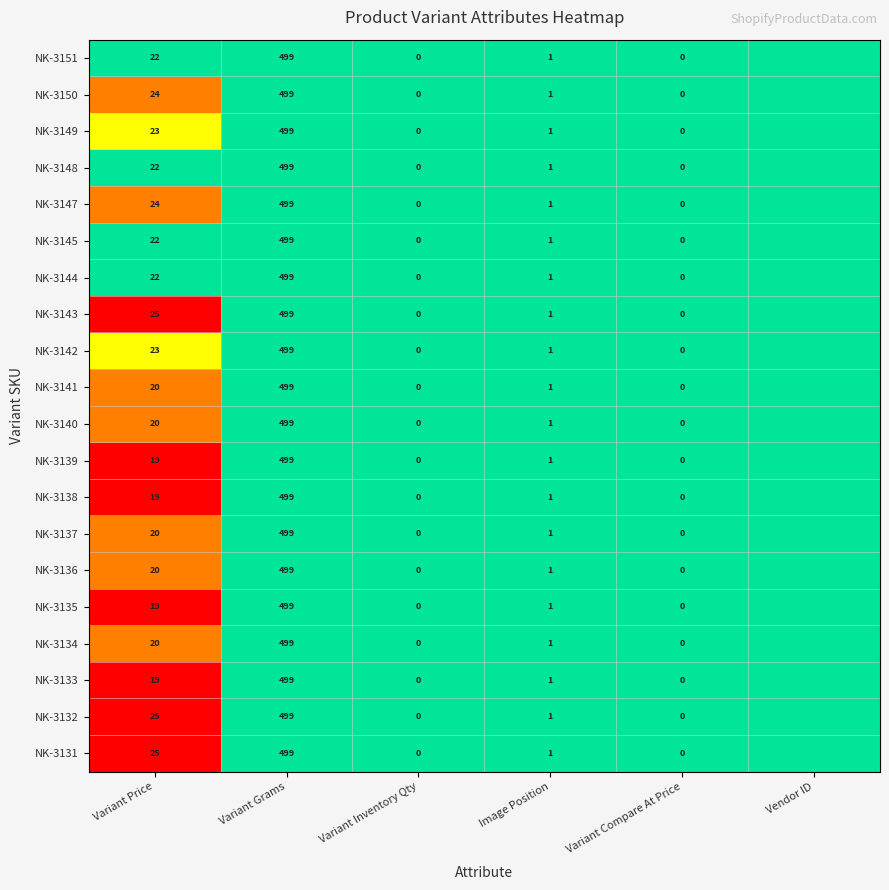

What is the total value across all series at Image Position?

20.0